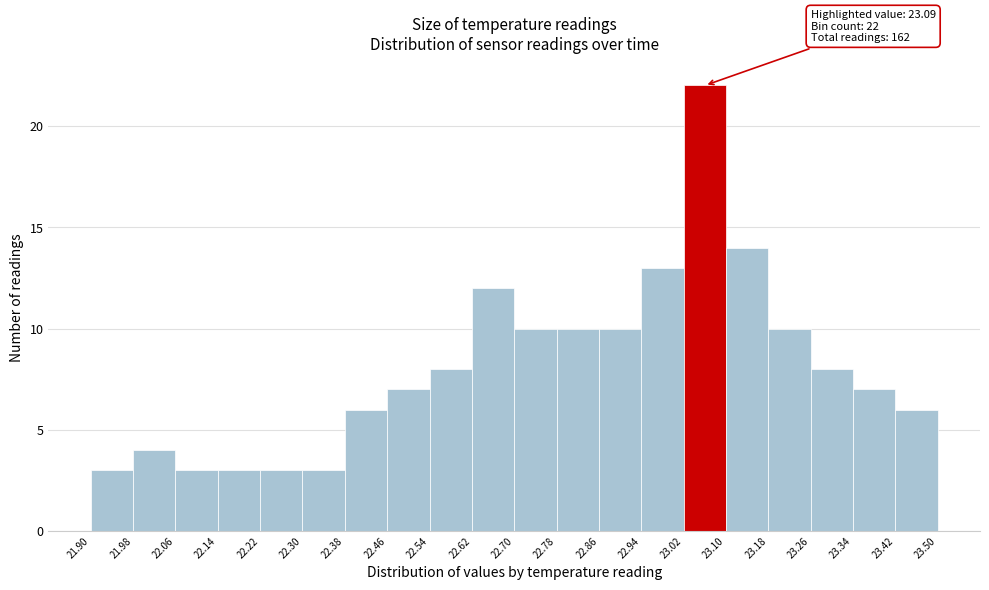

Which range on the x-axis has the tallest bar?

23.02 to 23.10